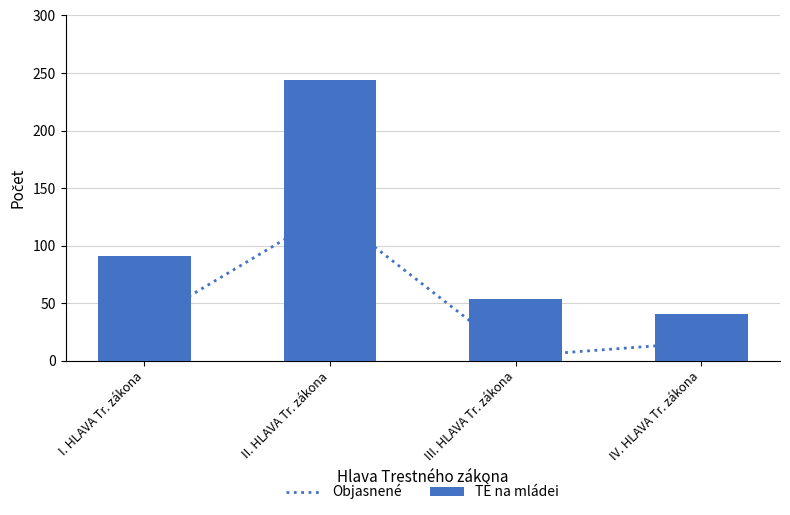

What is the value of the TÈ na mládei bar at the 4th from the left?

41